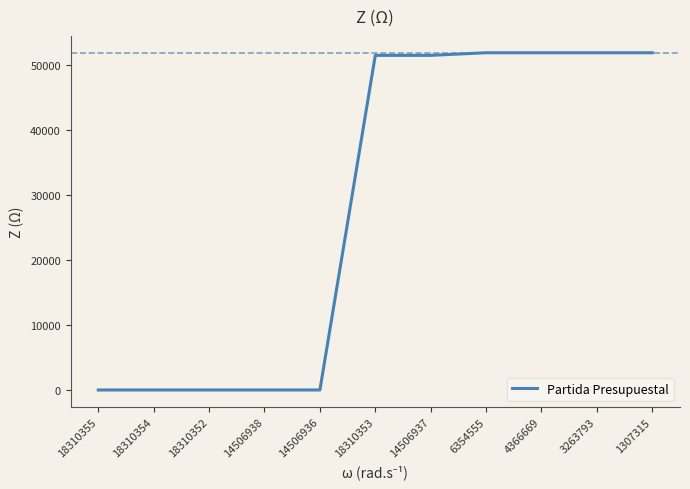

What is the difference between the values at 18310355 and 3263793?

51901